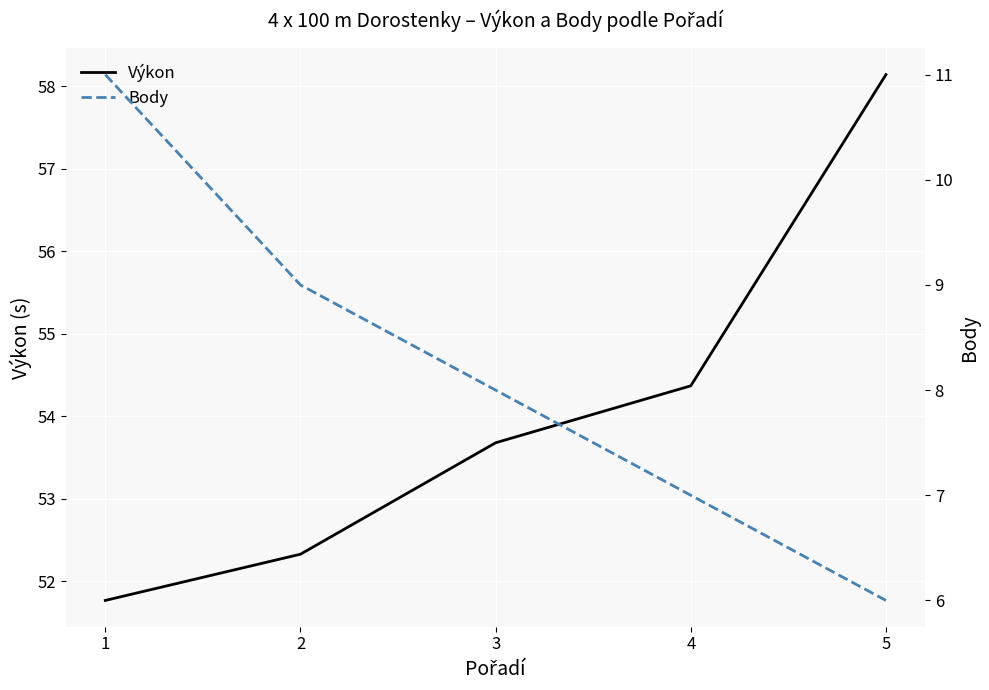

At which category is the sum across all series the highest?

5